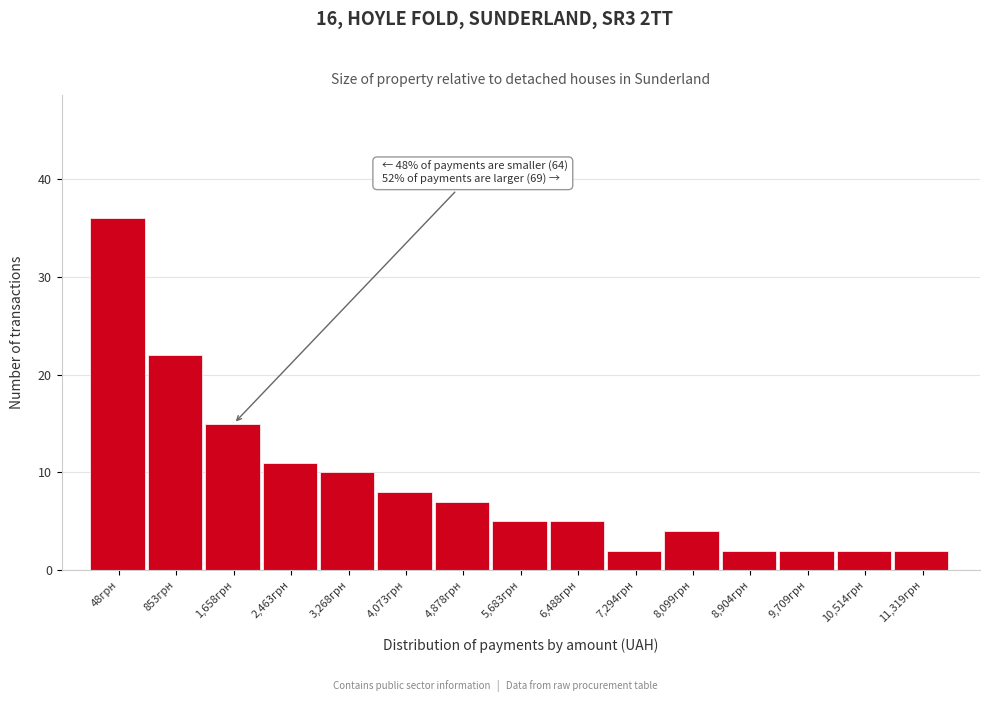

Reading left to right, transcribe all the data shown in this chart.

48грн=36	853грн=22	1,658грн=15	2,463грн=11	3,268грн=10	4,073грн=8	4,878грн=7	5,683грн=5	6,488грн=5	7,294грн=2	8,099грн=4	8,904грн=2	9,709грн=2	10,514грн=2	11,319грн=2